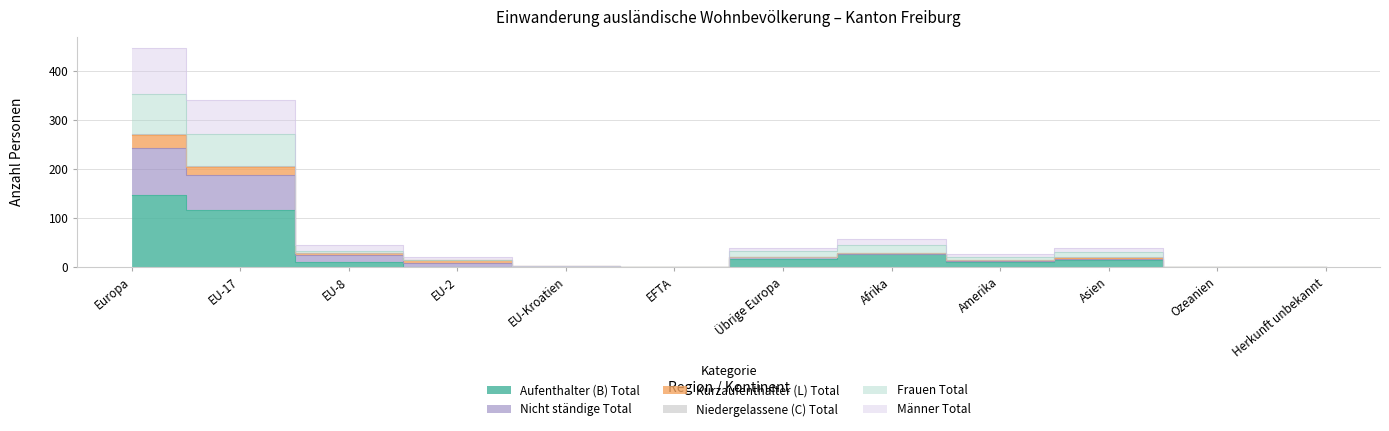

Does the chart display data point markers on the line(s)?

No